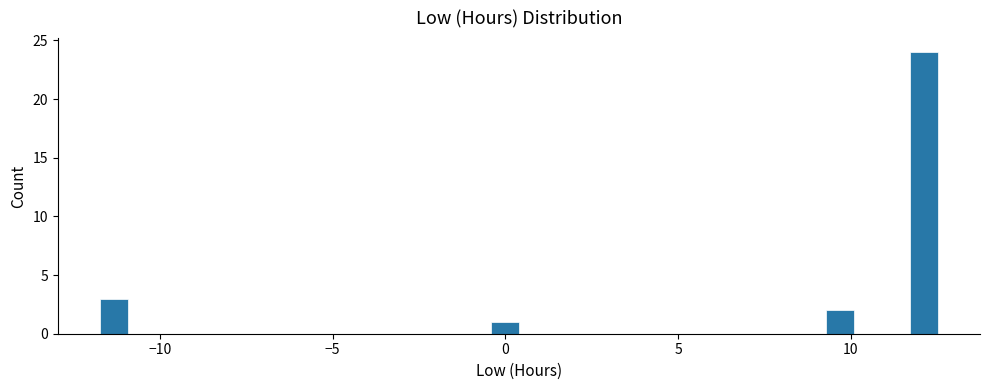

Around what value on the x-axis is the tallest bar? Give the approximate position of its centre, as read against the axis.

12.0